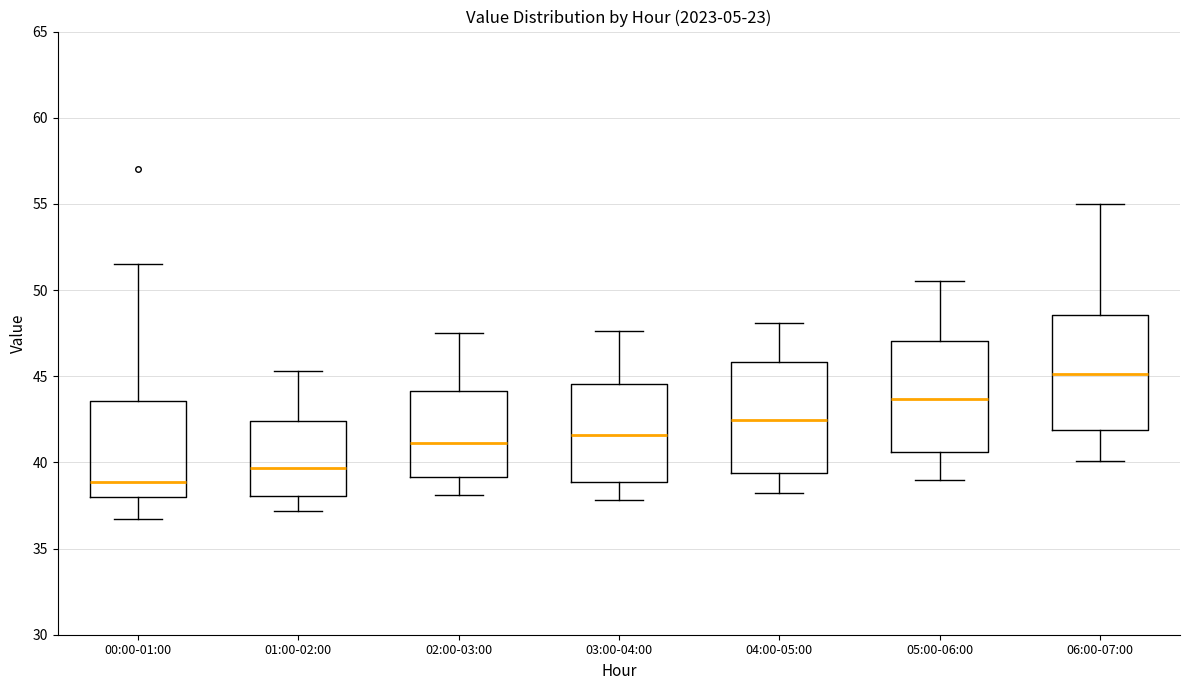

Reading left to right, transcribe this box plot: for each box, give where its median line is, the range the box spans, and where its two whiskers end, as read against the y-axis. The values are not printed on the chart, so give them approximately, as read against the axis.

00:00-01:00: median 39.0, box 38.0 to 43.5, whiskers 36.5 to 51.5
01:00-02:00: median 39.5, box 38.0 to 42.5, whiskers 37.0 to 45.5
02:00-03:00: median 41.0, box 39.0 to 44.0, whiskers 38.0 to 47.5
03:00-04:00: median 41.5, box 39.0 to 44.5, whiskers 38.0 to 47.5
04:00-05:00: median 42.5, box 39.5 to 46.0, whiskers 38.0 to 48.0
05:00-06:00: median 43.5, box 40.5 to 47.0, whiskers 39.0 to 50.5
06:00-07:00: median 45.0, box 42.0 to 48.5, whiskers 40.0 to 55.0